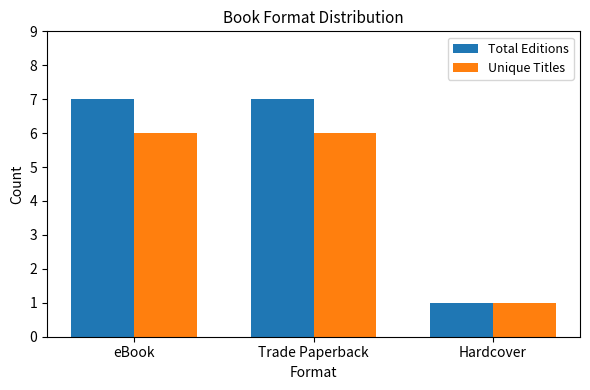

Read the Unique Titles value at Hardcover.

1